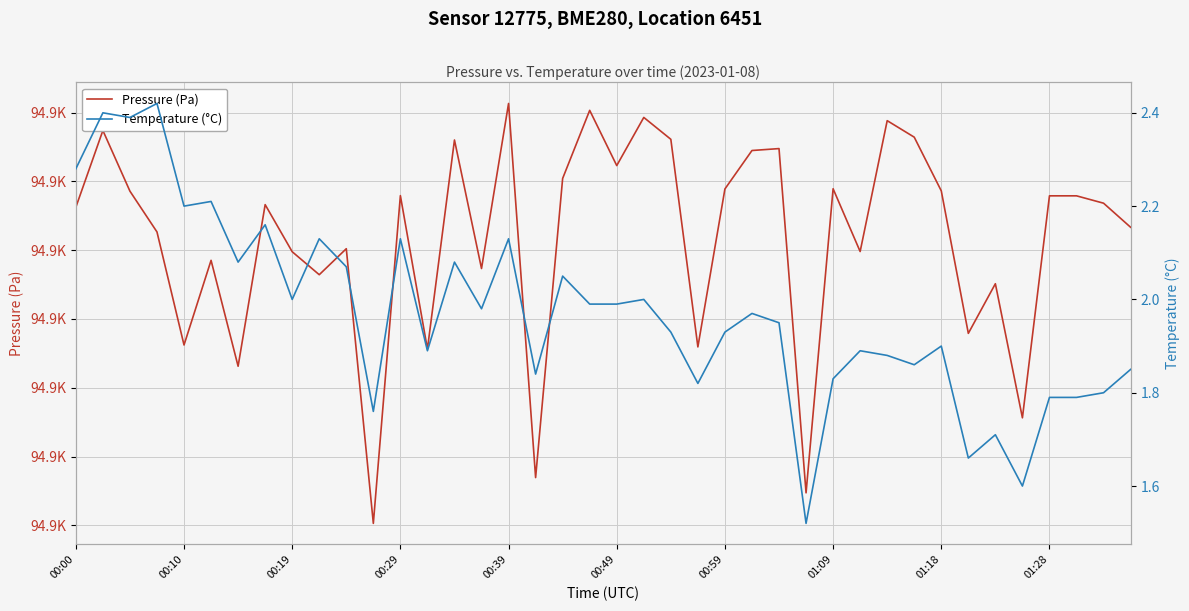

What is the smallest value displayed?

1.5